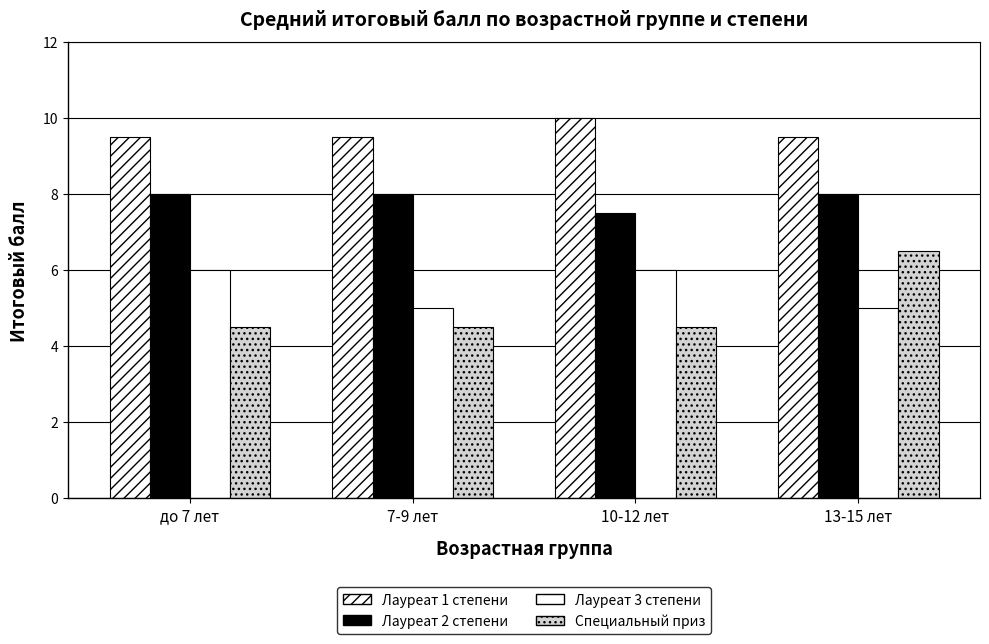

How many data points does each series have?

4